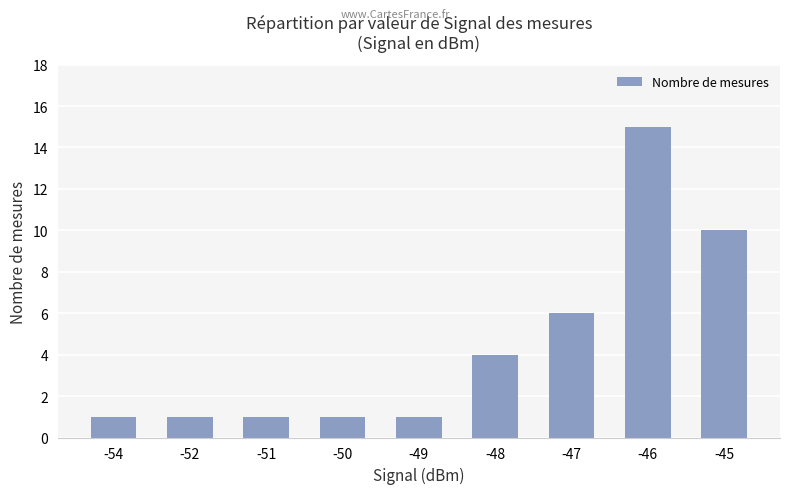

What is the sum of all values?

40